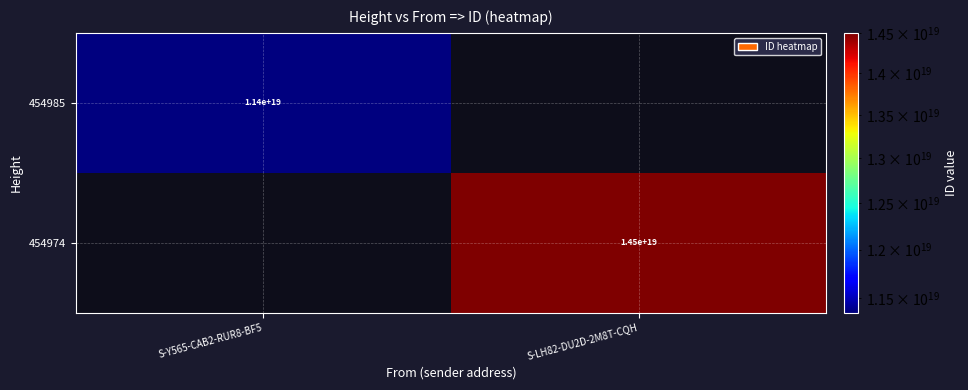

The value of 454985 at S-Y565-CAB2-RUR8-BF5 is 11400000000000000000. True or false?

True